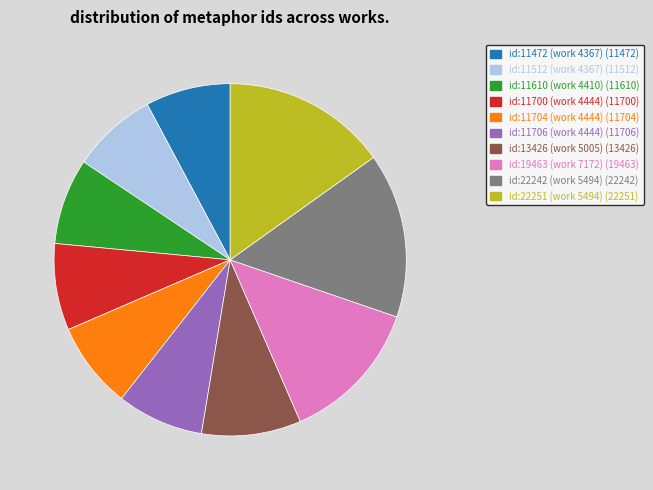

How many segments does this pie chart have?

10